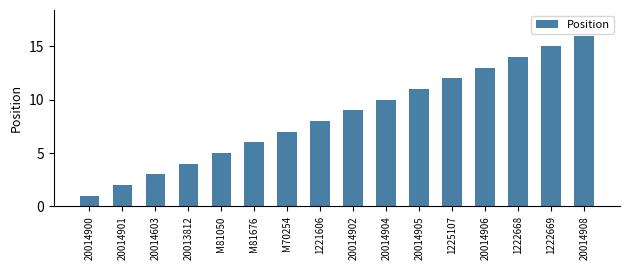

What is the difference between the values at 1222668 and M81676?

8